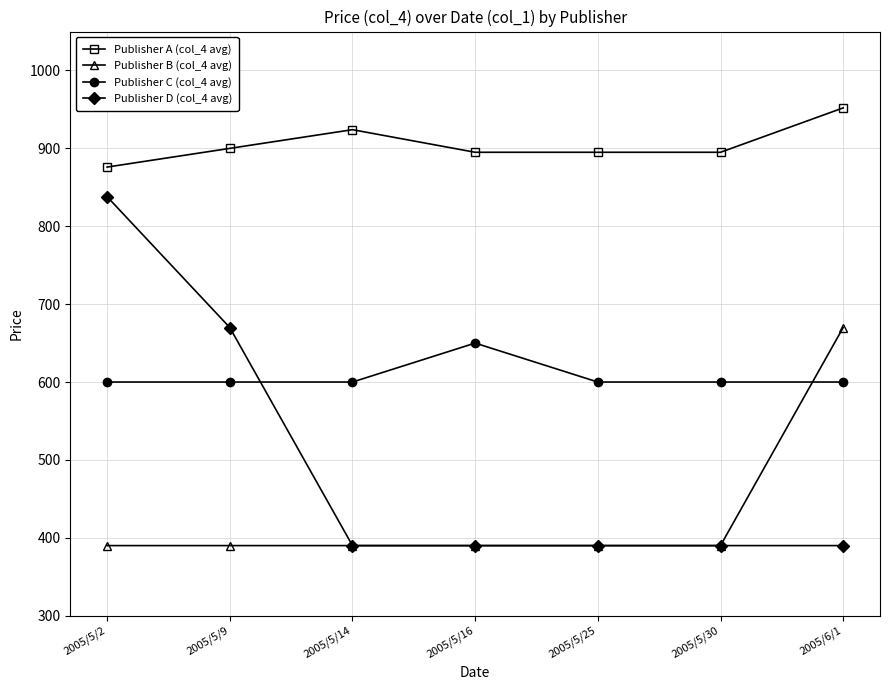

At which label does Publisher B (col_4 avg) reach its peak?

2005/6/1